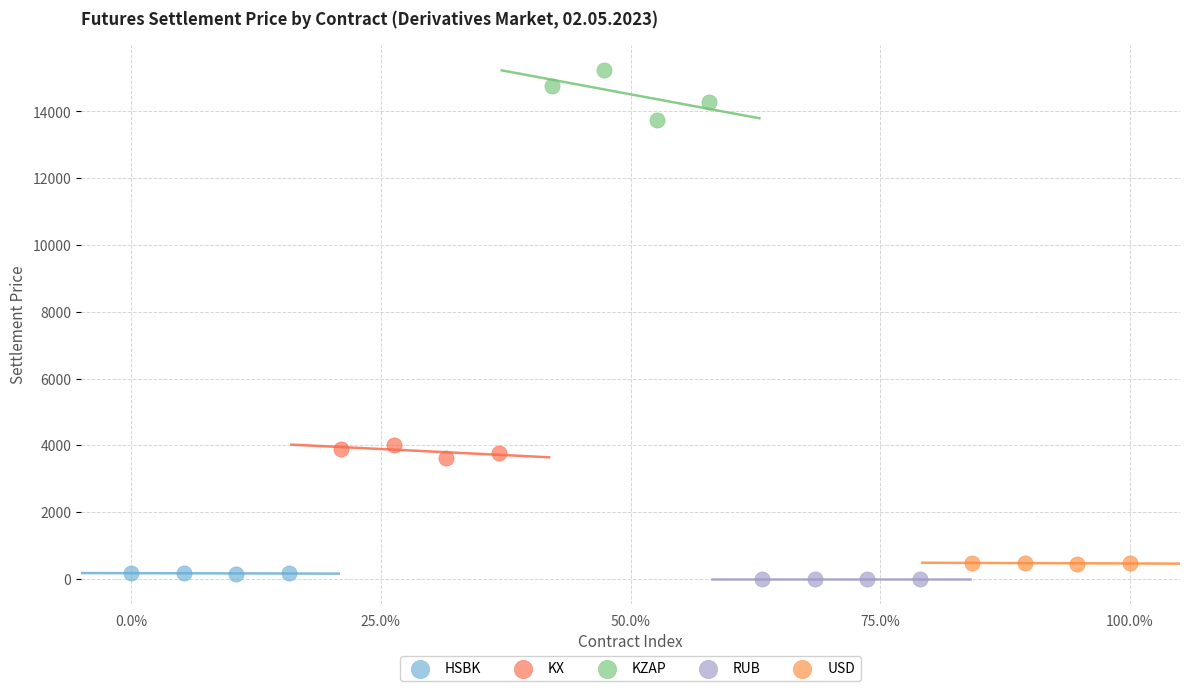

Which series contains the highest Y value?

KZAP